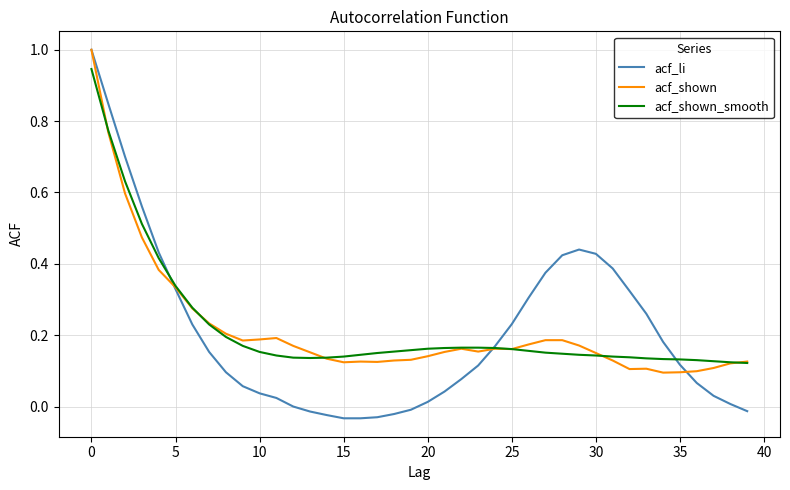

In acf_li, how many points are higher than both neighbors (excluding endpoints)?

1